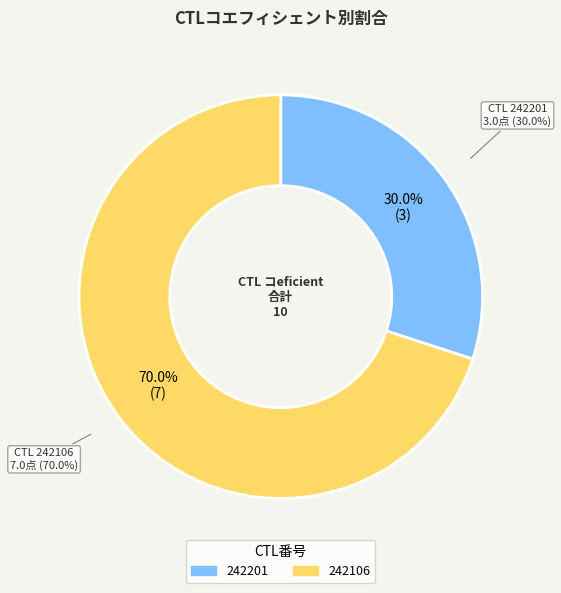

Does any single category account for the majority?

Yes